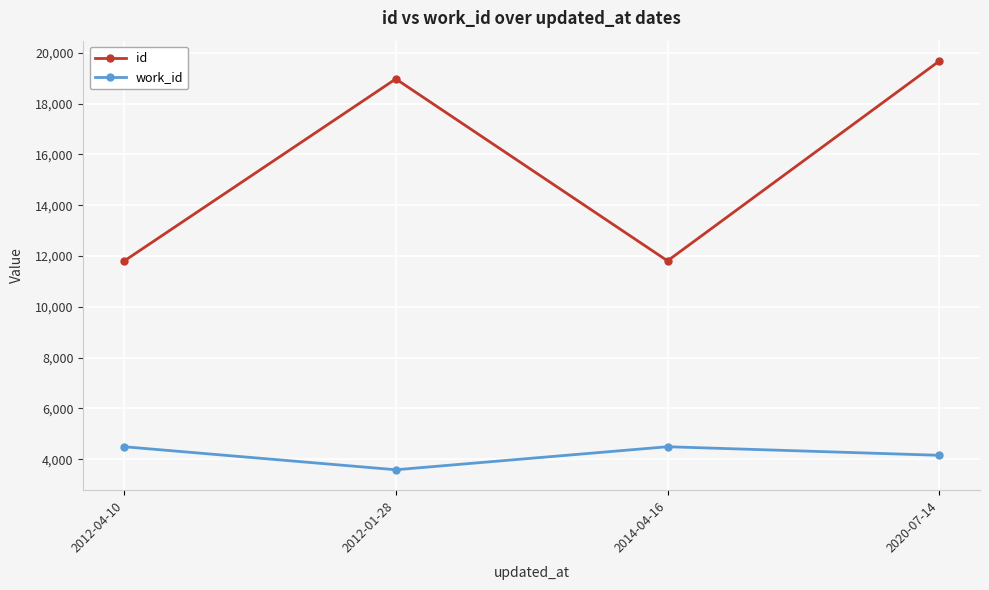

What is the spread (max minus min) of values at 2014-04-16?

7319